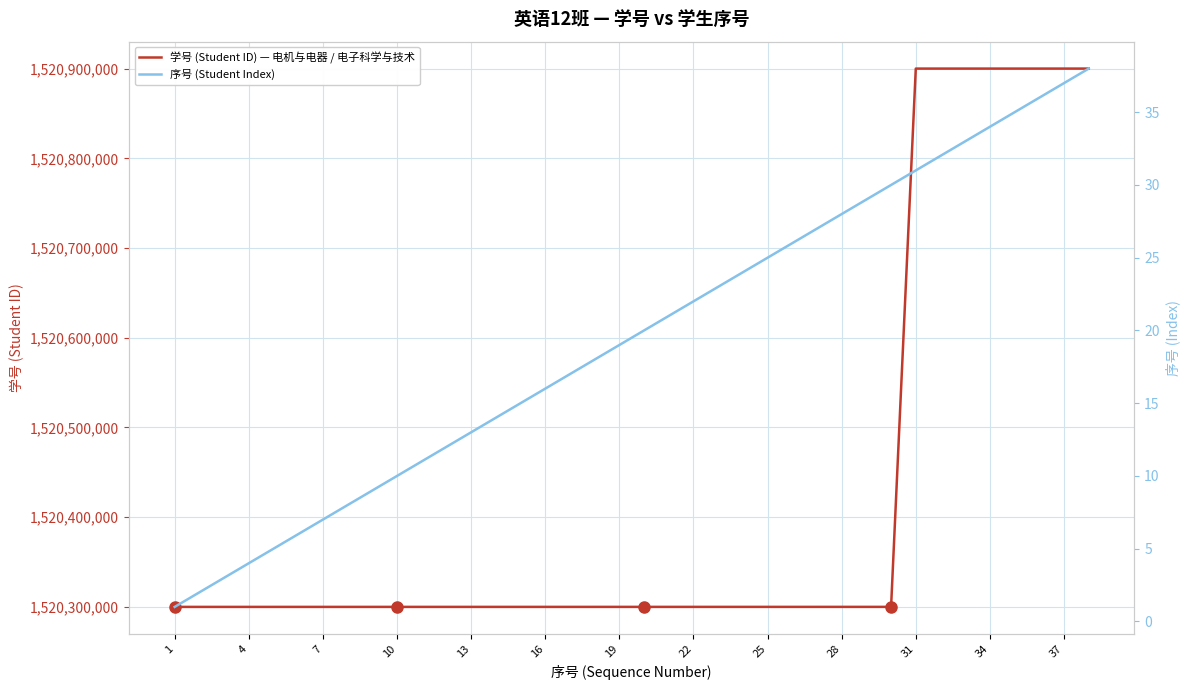

What is the minimum value for 学号 (Student ID) — 电机与电器 / 电子科学与技术?

1520300001